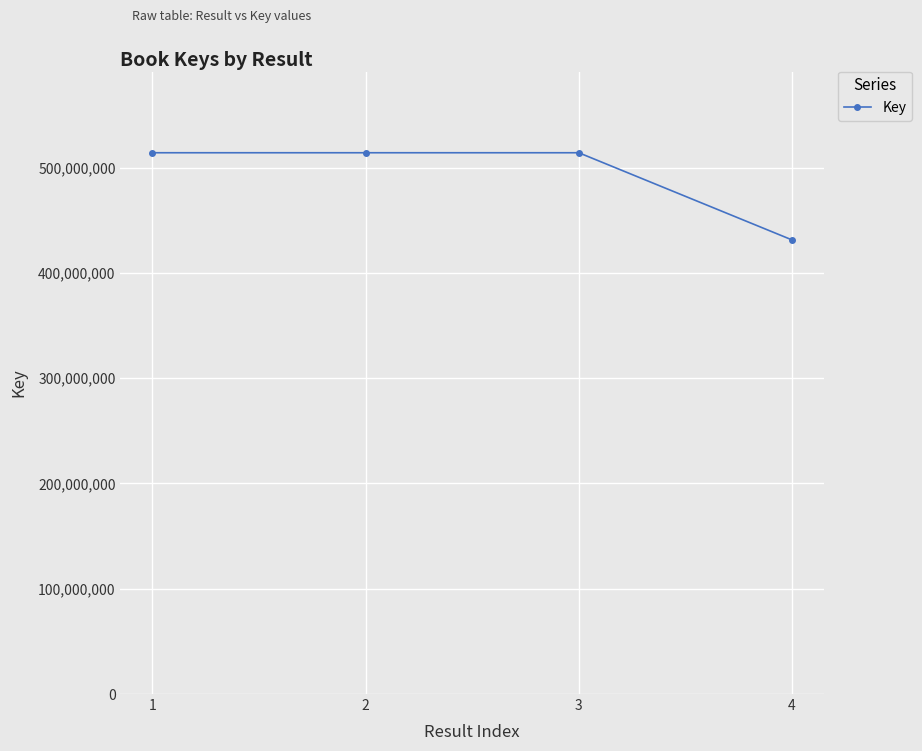

What value does the data have at 1, to the nearest 100?

514146100